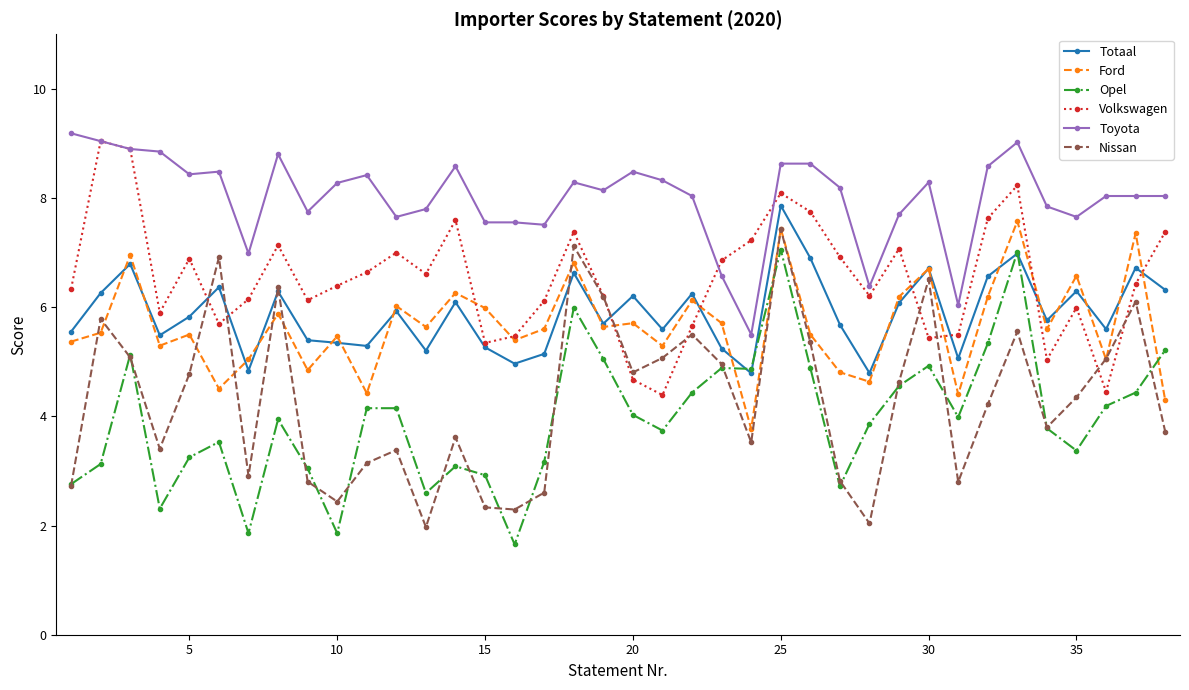

Which series has the largest total across all categories?

Toyota